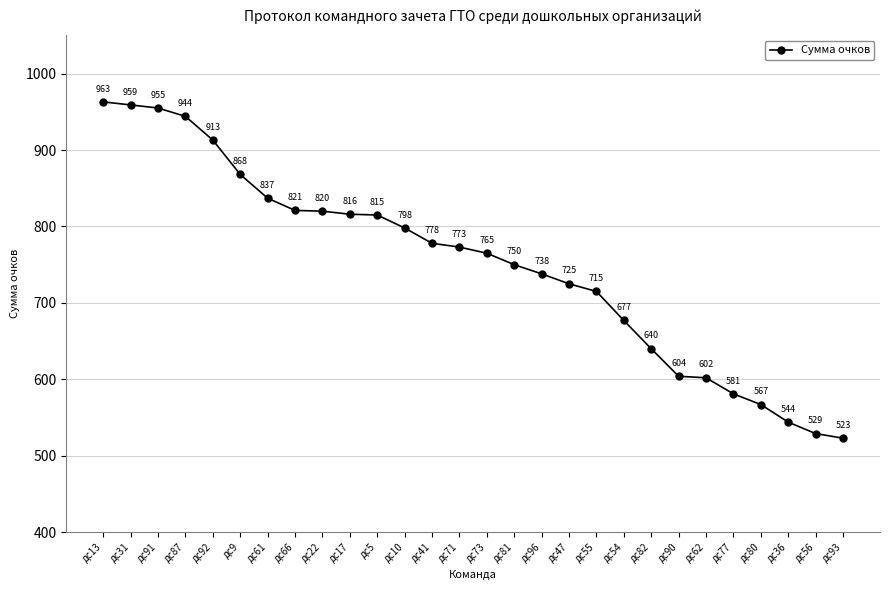

List the labels in order of value, largest first.

дс13, дс31, дс91, дс87, дс92, дс9, дс61, дс66, дс22, дс17, дс5, дс10, дс41, дс71, дс73, дс81, дс96, дс47, дс55, дс54, дс82, дс90, дс62, дс77, дс80, дс36, дс56, дс93